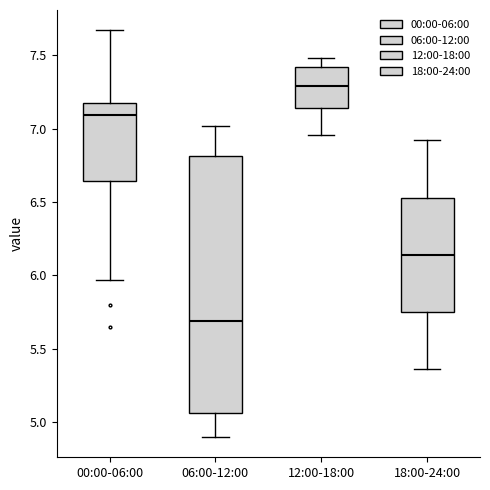

Which box's median line is the lowest?

06:00-12:00